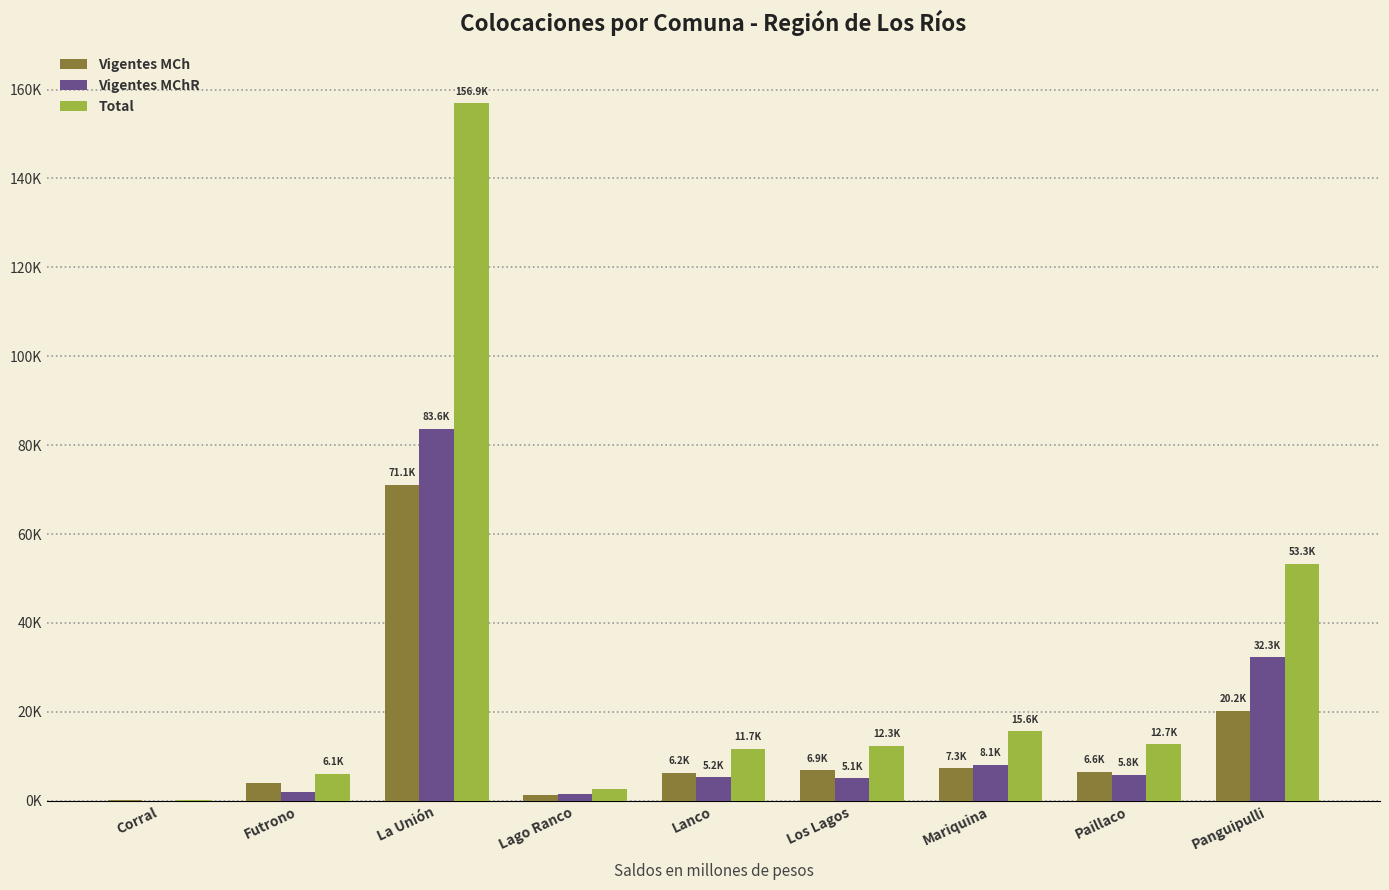

Between Futrono and La Unión, which series saw the biggest shift?

Total